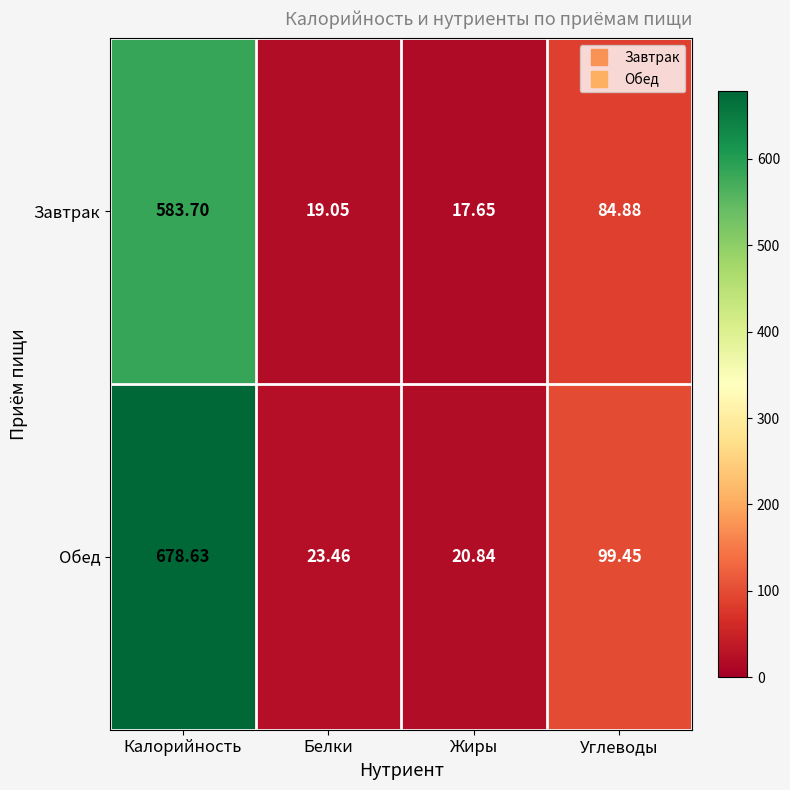

At which category does the chart reach its peak across all series?

Калорийность